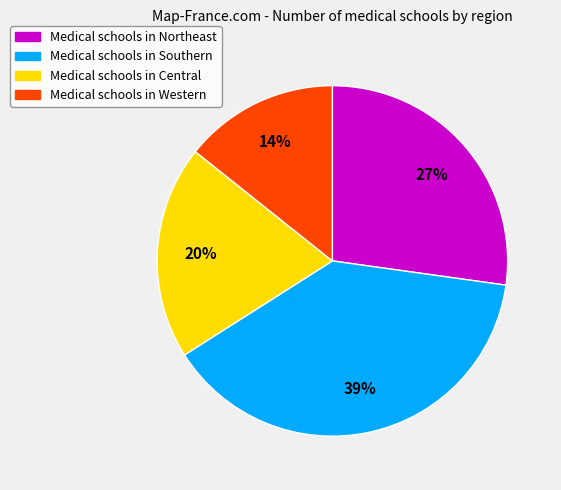

To the nearest percent, what is the average slice percentage?

25%